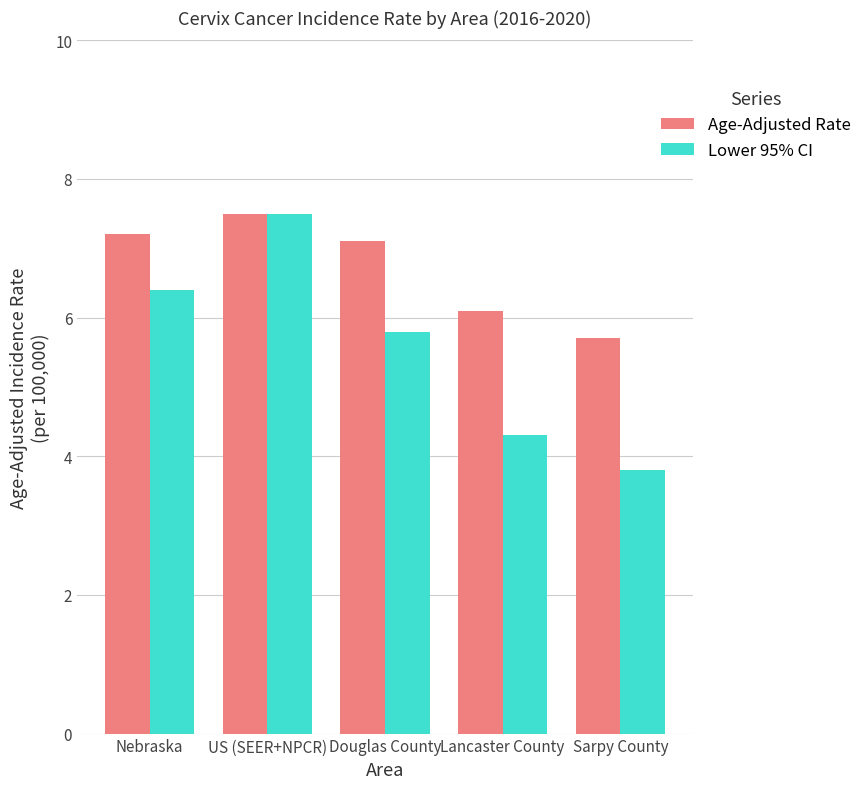

How many values in the Lower 95% CI series are below 5?

2